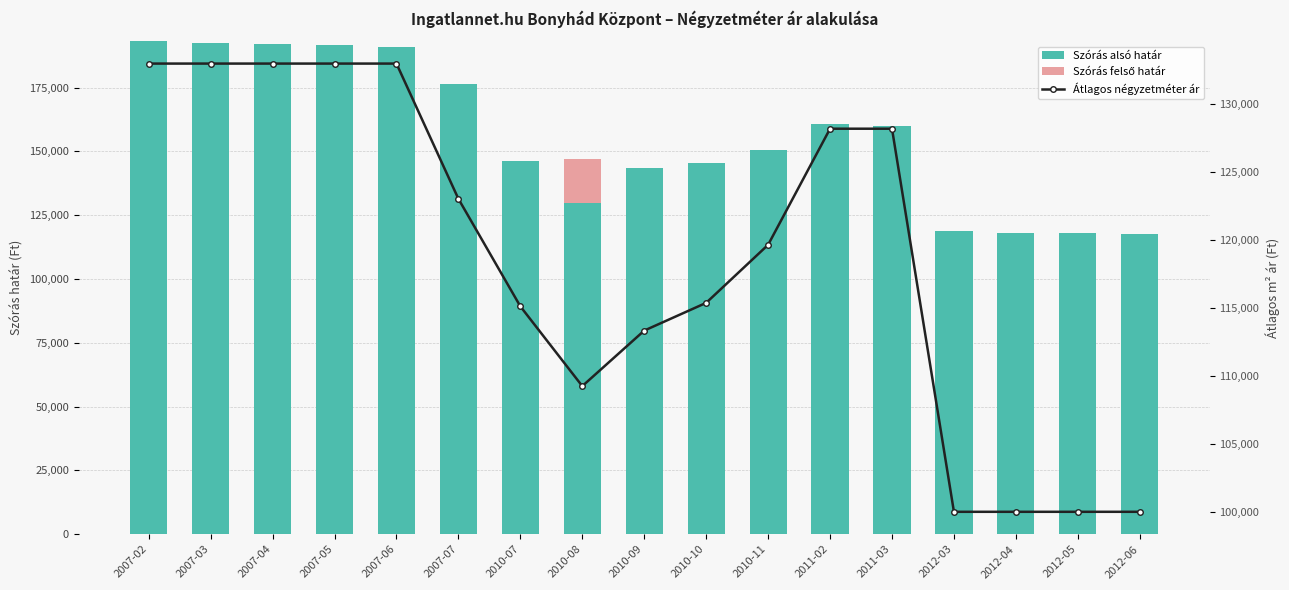

What is the greatest value displayed?

193212